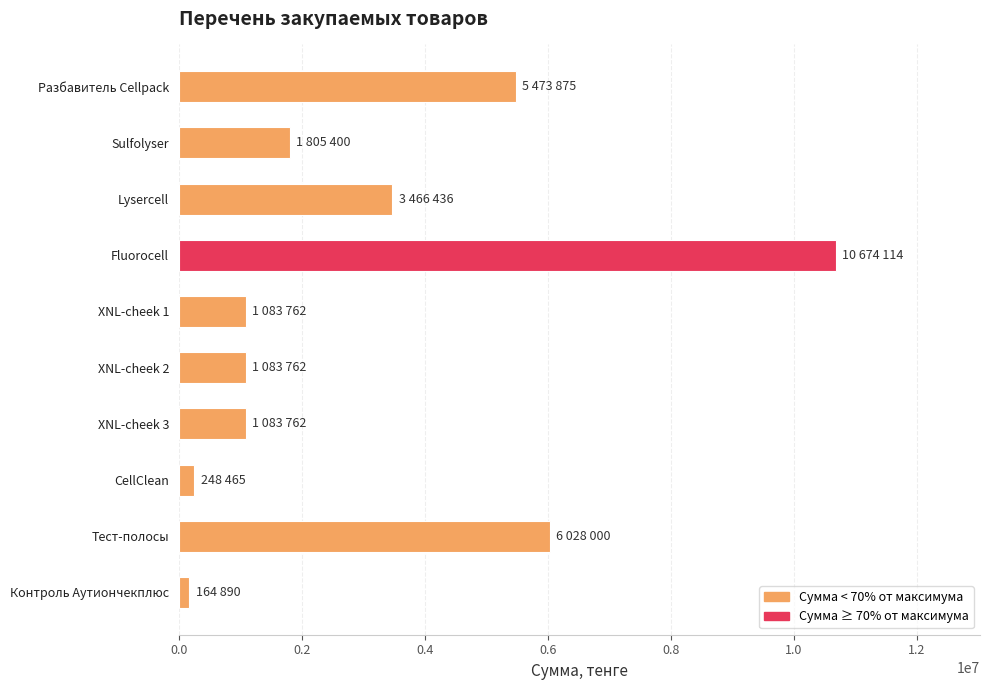

What is the difference between the maximum and minimum values?

10509224